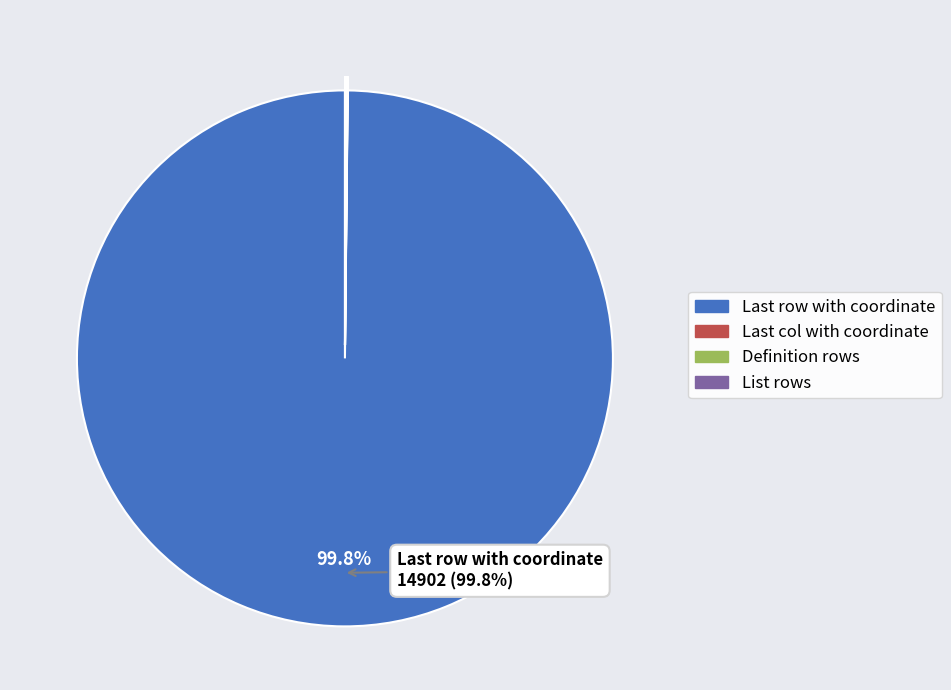

Which slice is the largest?

Last row with coordinate